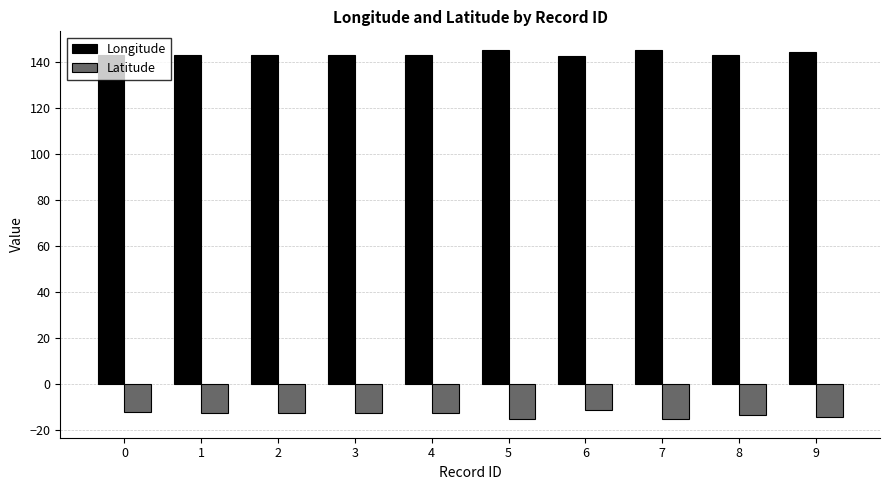

What is the minimum value shown in the chart?

-15.2